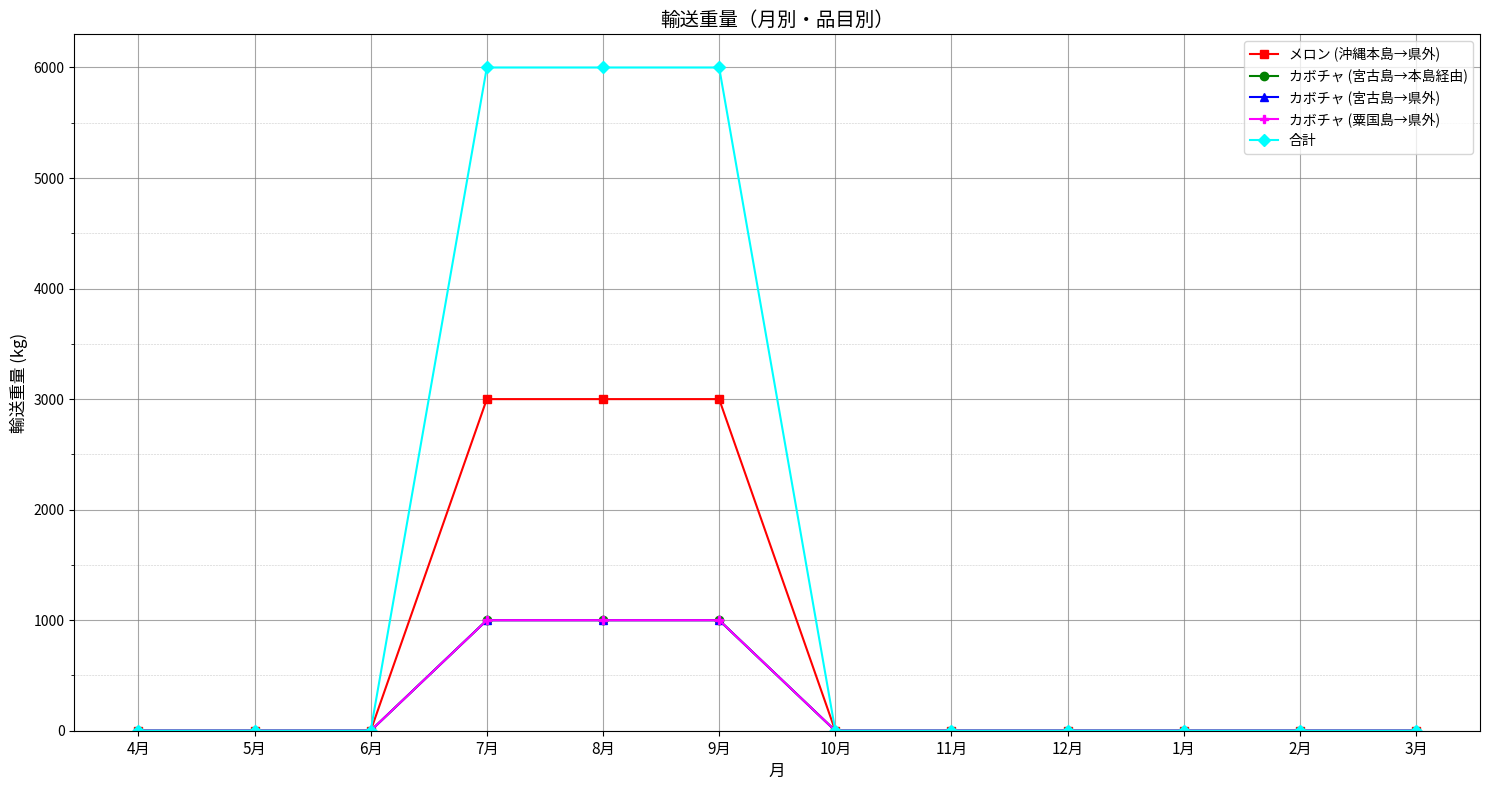

Is this an area chart (filled region under the line)?

No